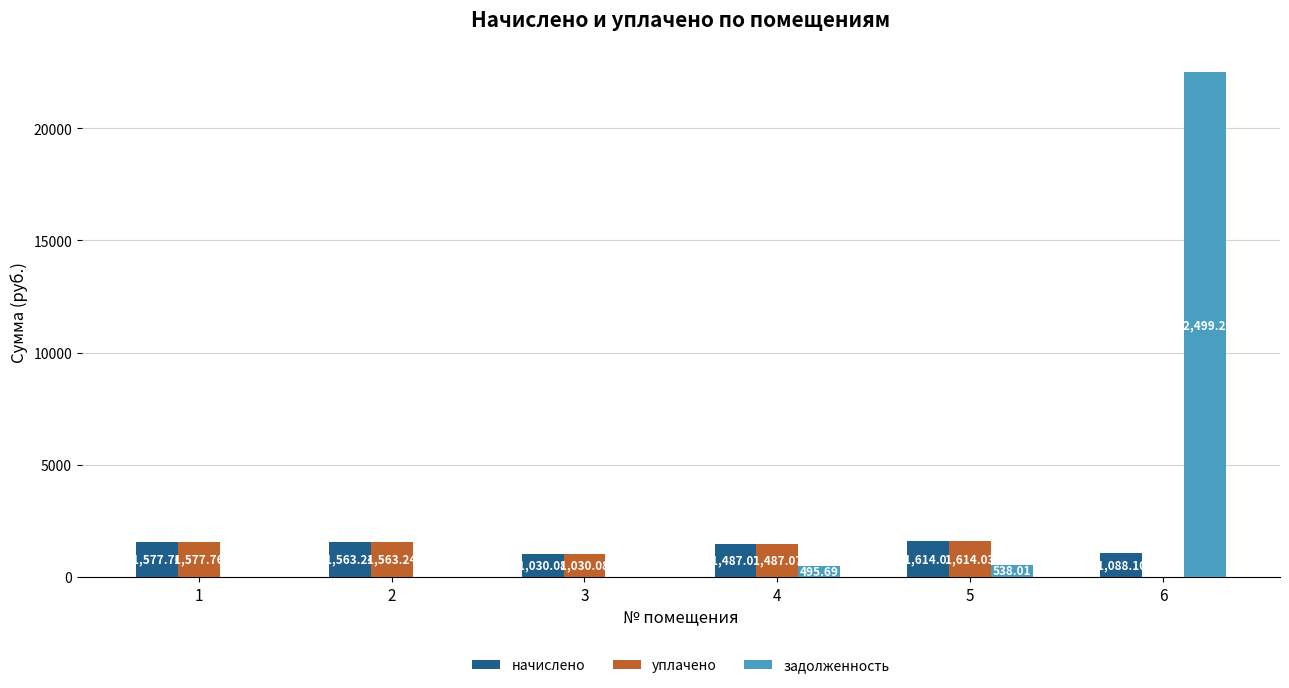

How many distinct data groups are displayed?

3